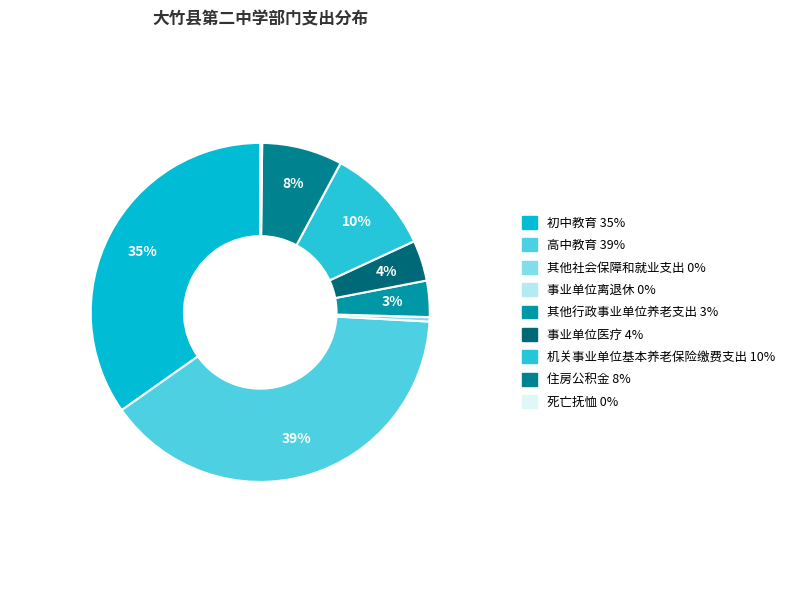

How much of the chart is everything except 其他社会保障和就业支出?

99.6%